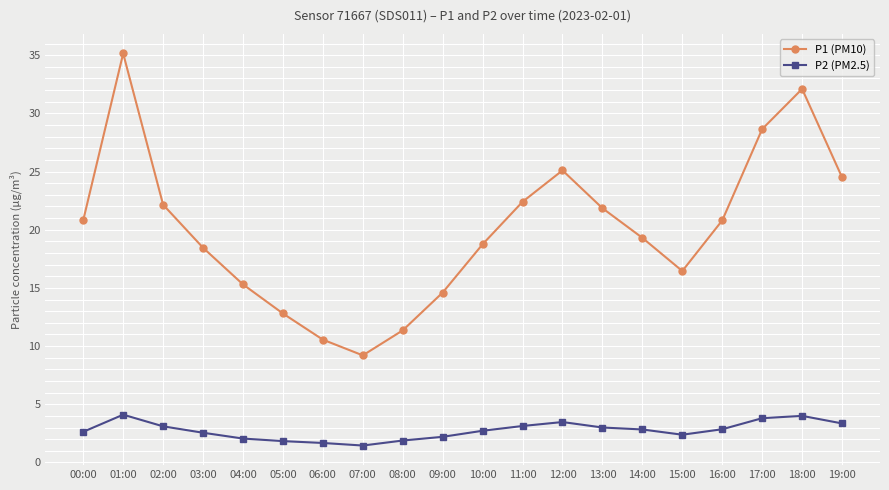

Where is the first local maximum for P1 (PM10)?

01:00